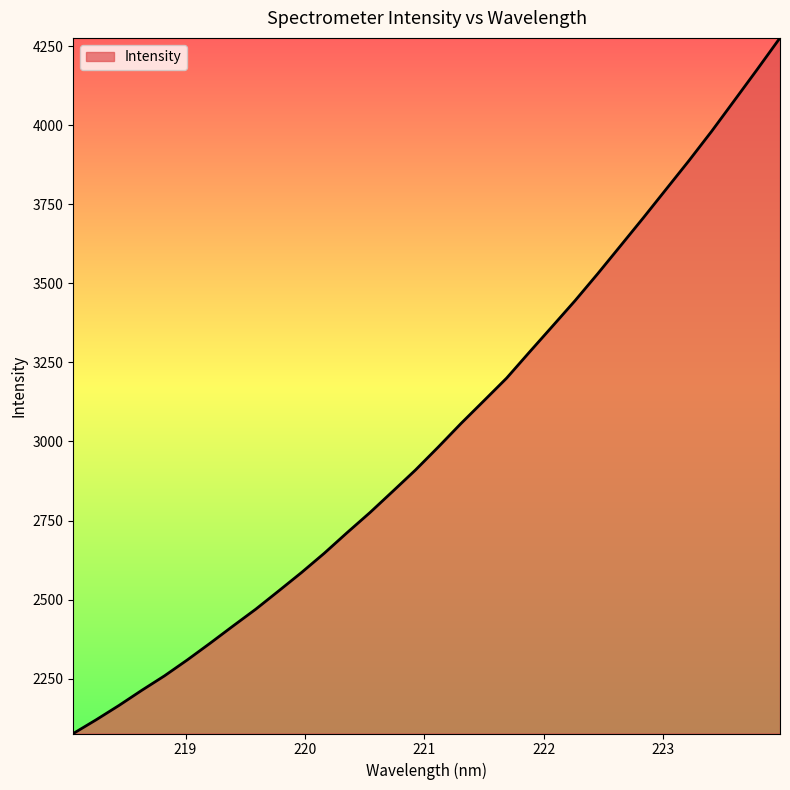

What is the sum of all values?

96903.6